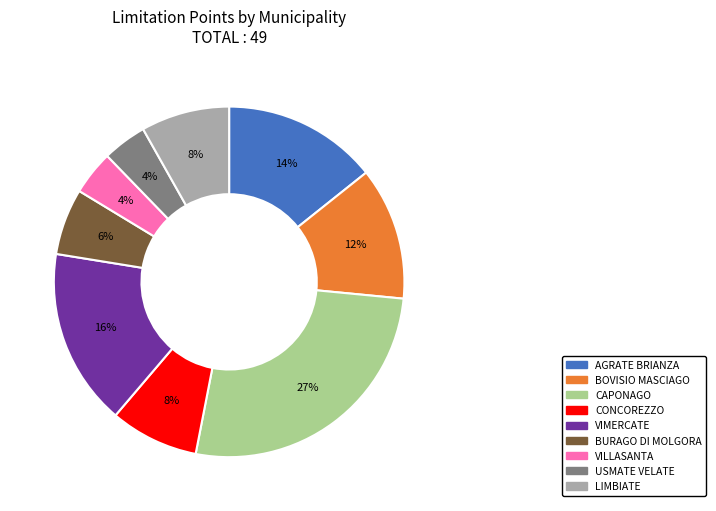

Is the sum of VILLASANTA and AGRATE BRIANZA greater than half?

No